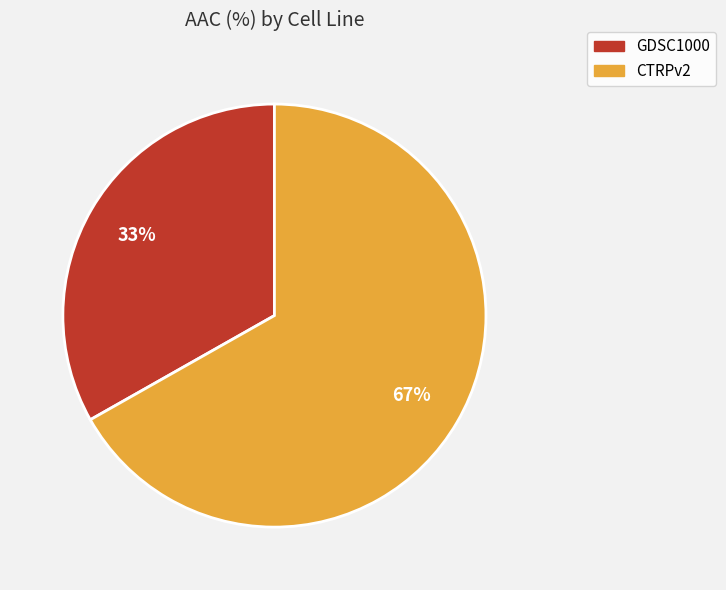

Which category has the biggest portion of the pie?

CTRPv2